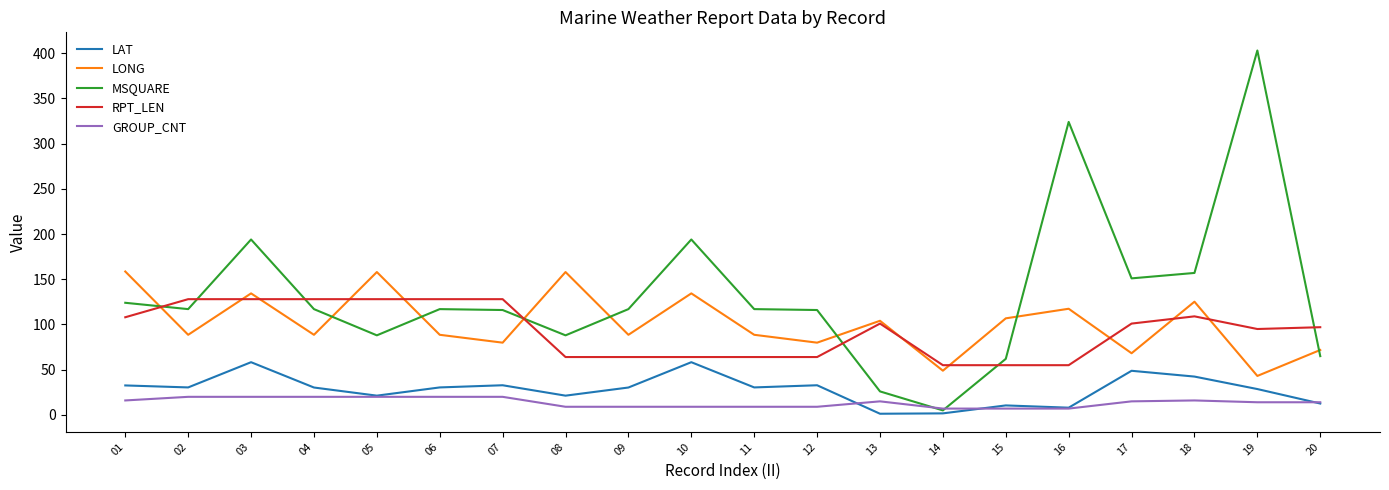

At which category does the chart reach its peak across all series?

19